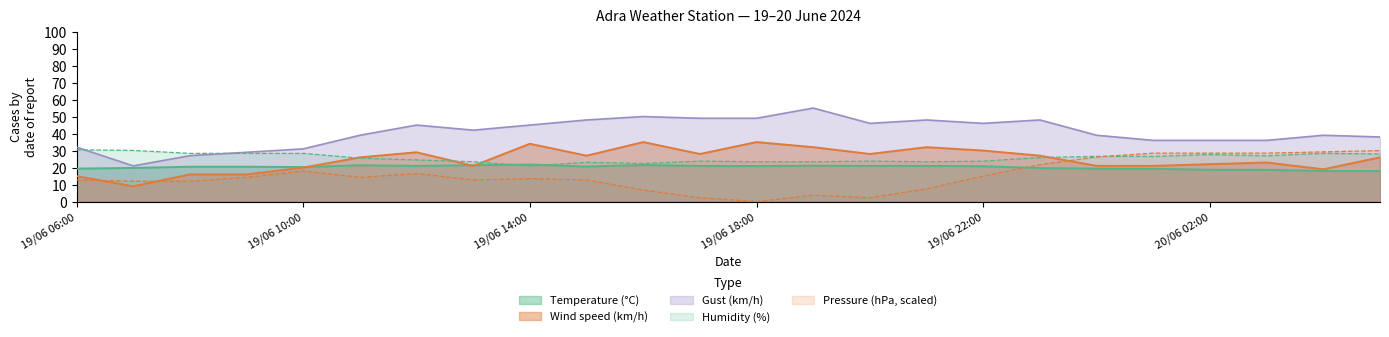

What is the sum of the Wind speed (km/h) values at 19/06 20:00 and 19/06 13:00?

49.0